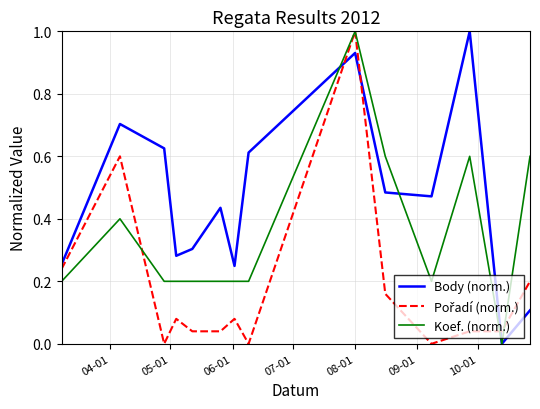

At how many categories does at least one series exceed 0?

14